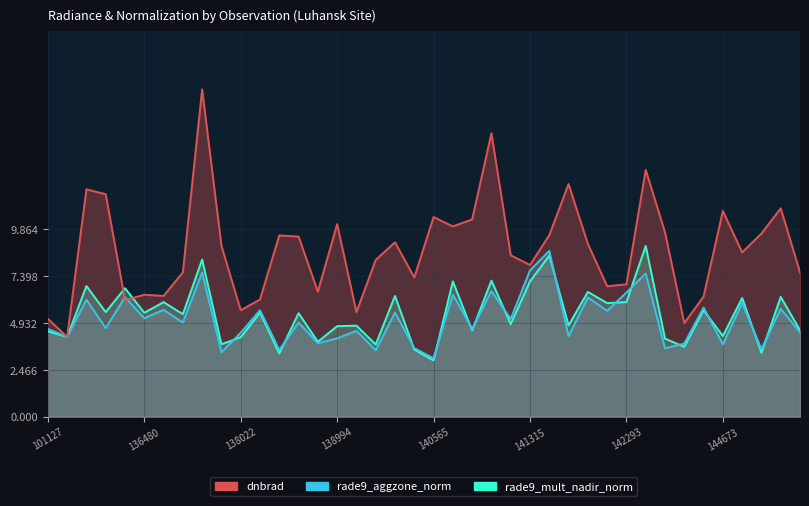

Where is the first local minimum for rade9_aggzone_norm?

101251